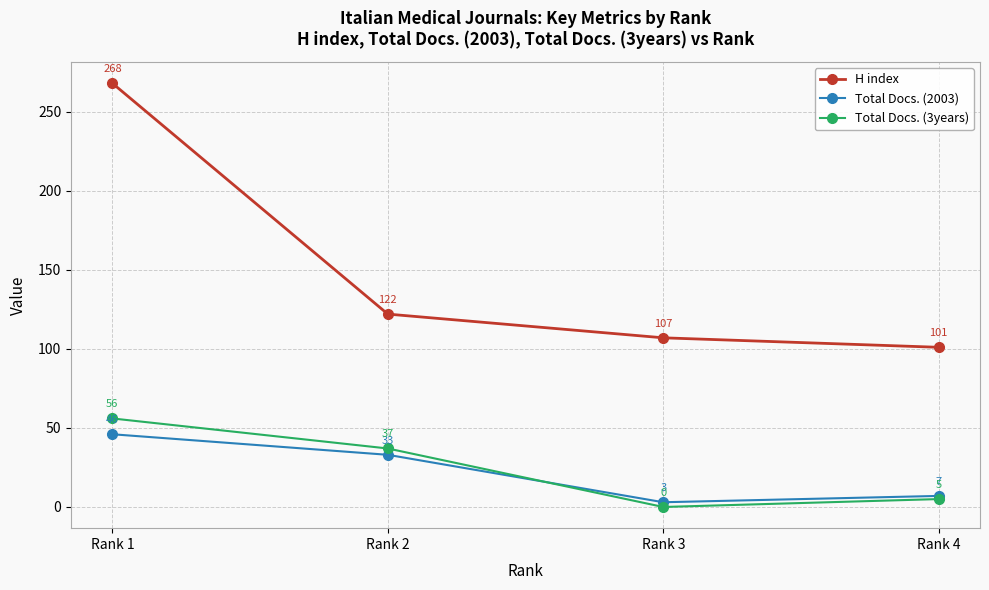

How many intersections are there between Total Docs. (2003) and Total Docs. (3years)?

1